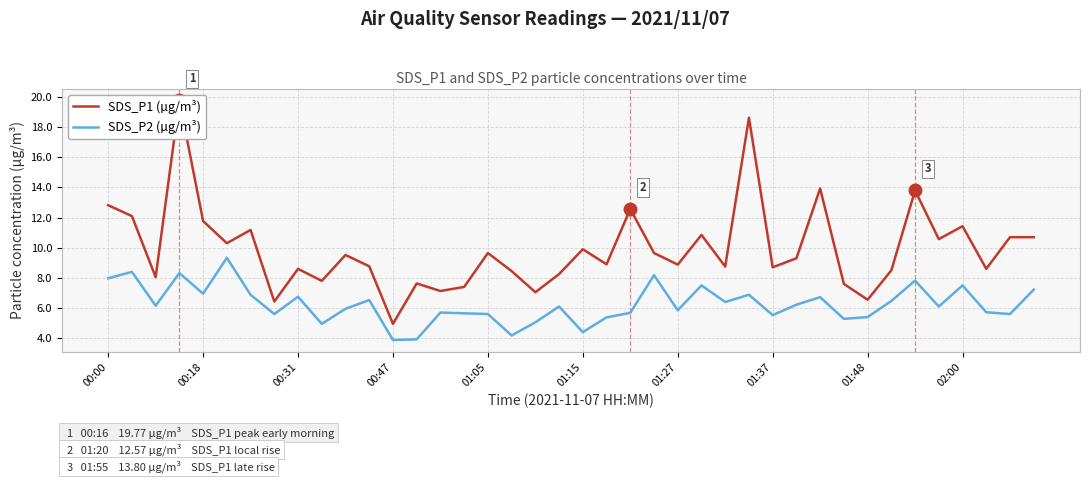

Reading right to left, extract all data points from this chart.

SDS_P1 (µg/m³): 10.7	10.7	8.6	11.4	10.6	13.8	8.5	6.5	7.6	13.9	9.3	8.7	18.6	8.8	10.8	8.9	9.7	12.6	8.9	9.9	8.2	7.0	8.4	9.7	7.4	7.1	7.6	5.0	8.8	9.5	7.8	8.6	6.4	11.2	10.3	11.8	19.8	8.1	12.1	12.8
SDS_P2 (µg/m³): 7.2	5.6	5.7	7.5	6.1	7.8	6.5	5.4	5.3	6.7	6.2	5.5	6.9	6.4	7.5	5.8	8.2	5.7	5.4	4.4	6.1	5.0	4.2	5.6	5.7	5.7	3.9	3.9	6.5	6.0	5.0	6.8	5.6	6.9	9.3	7.0	8.3	6.2	8.4	8.0